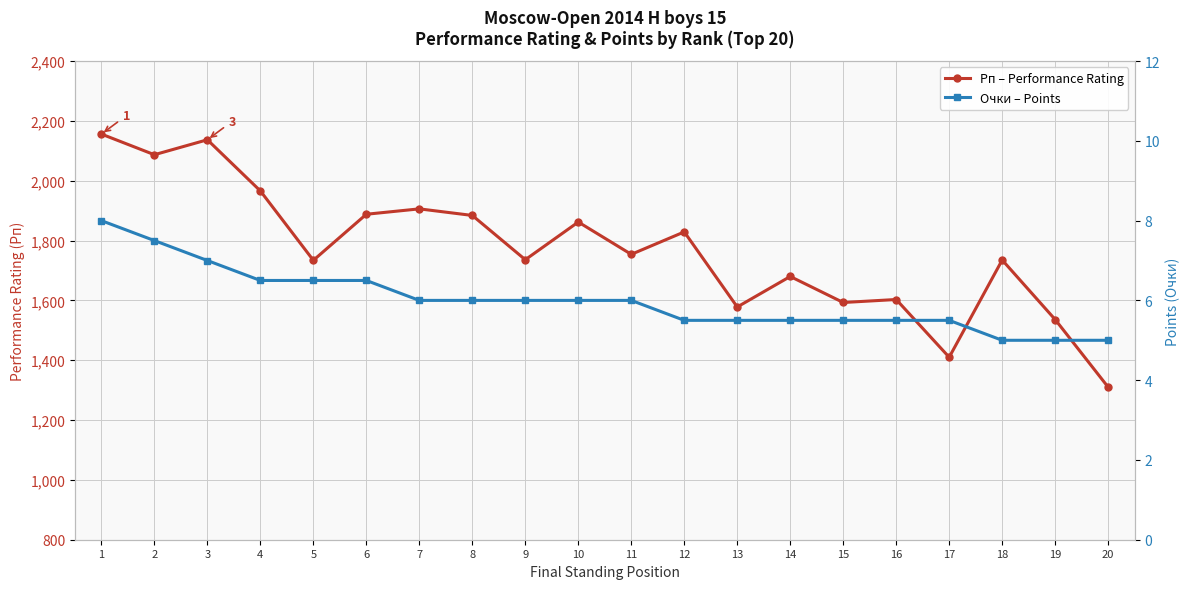

How many data points in Очки – Points are above 6?

6